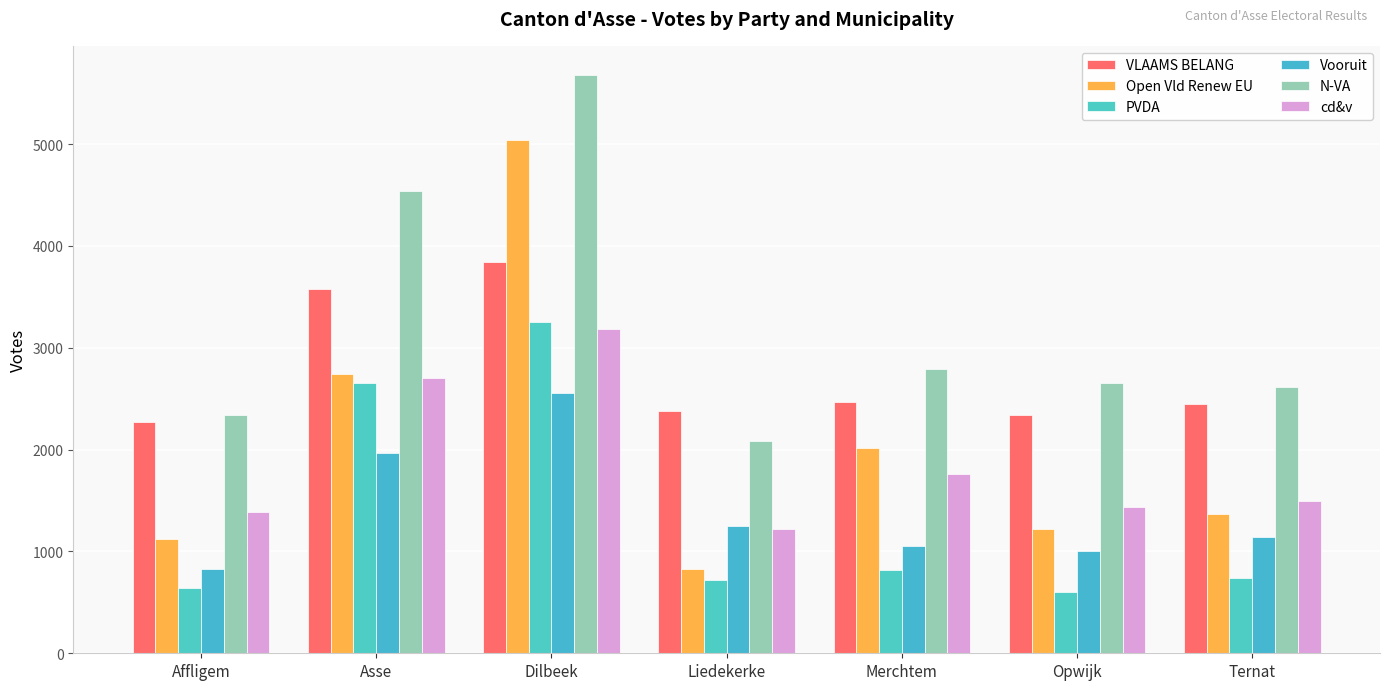

How many data points in VLAAMS BELANG are less than 2447?

3